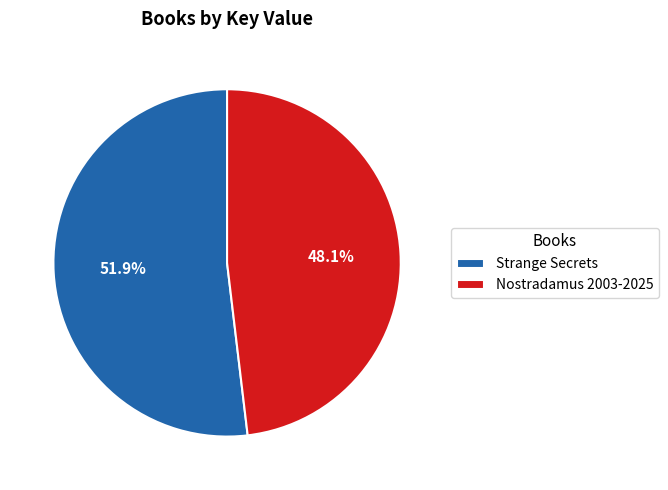

Approximately how many times larger is the value at Strange Secrets compared to Nostradamus 2003-2025?

1.1